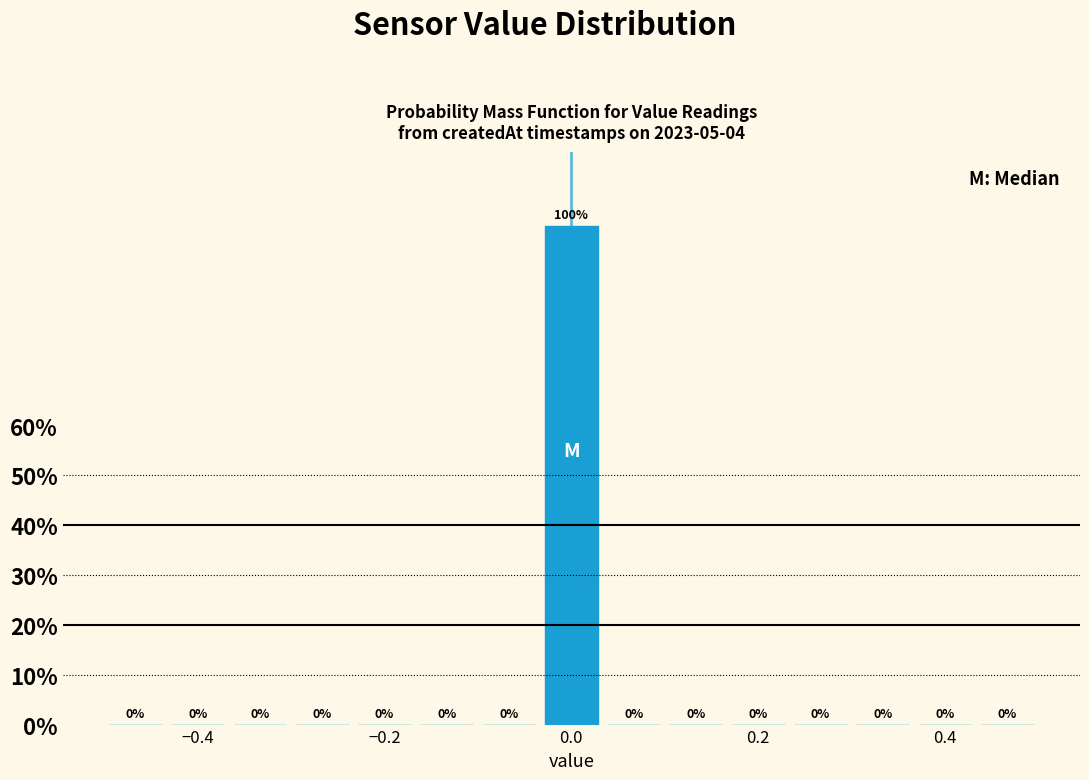

Read against the x-axis, roughly where is the centre of the tallest bar?

0.00